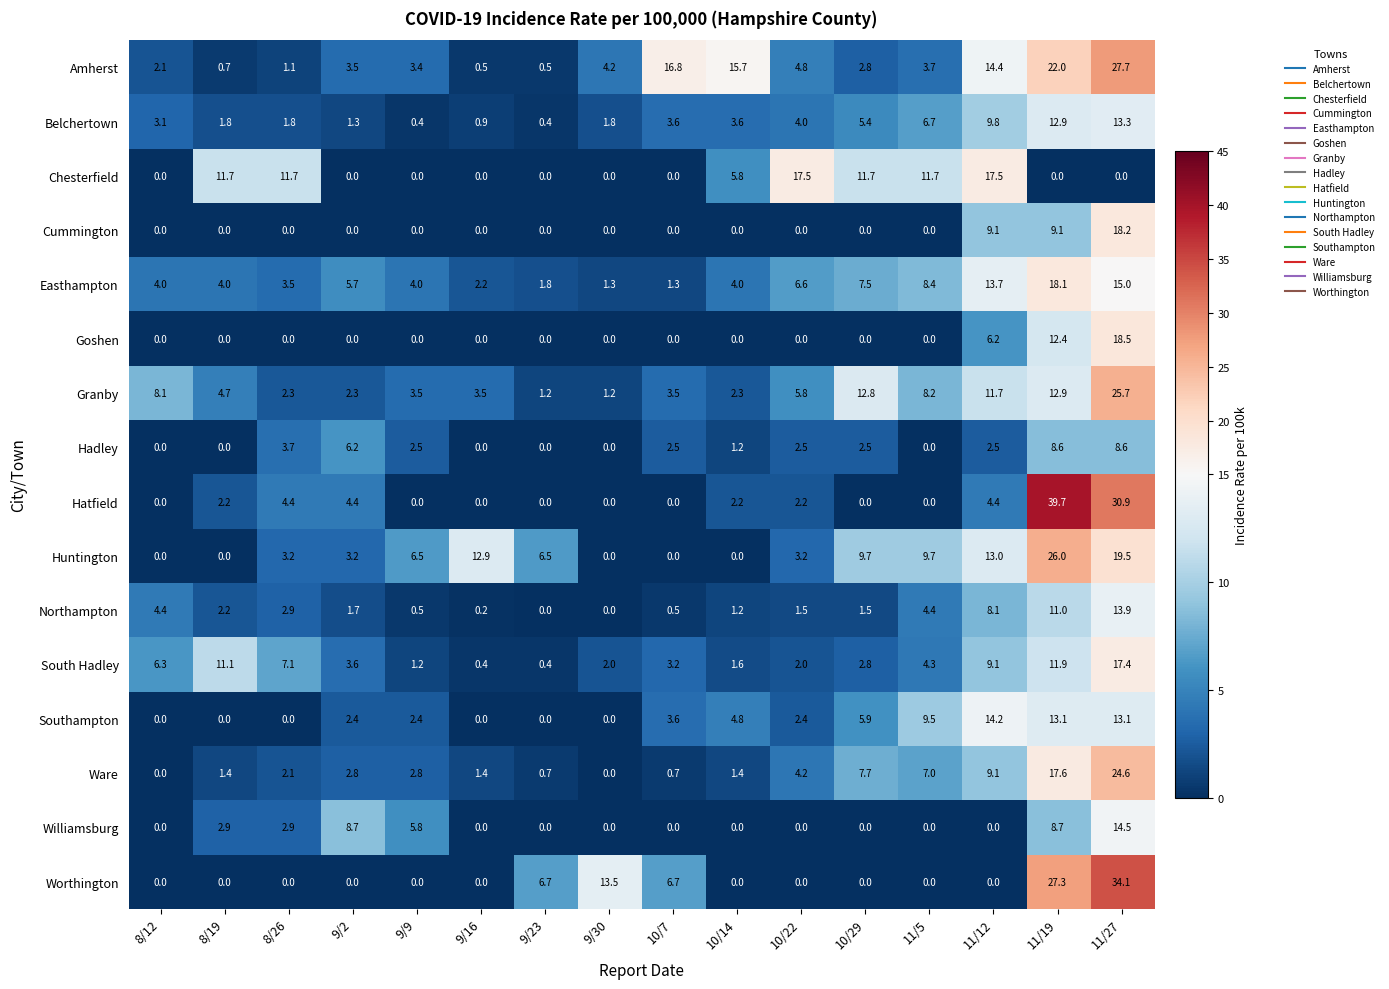

Which series has the largest total across all categories?

Amherst